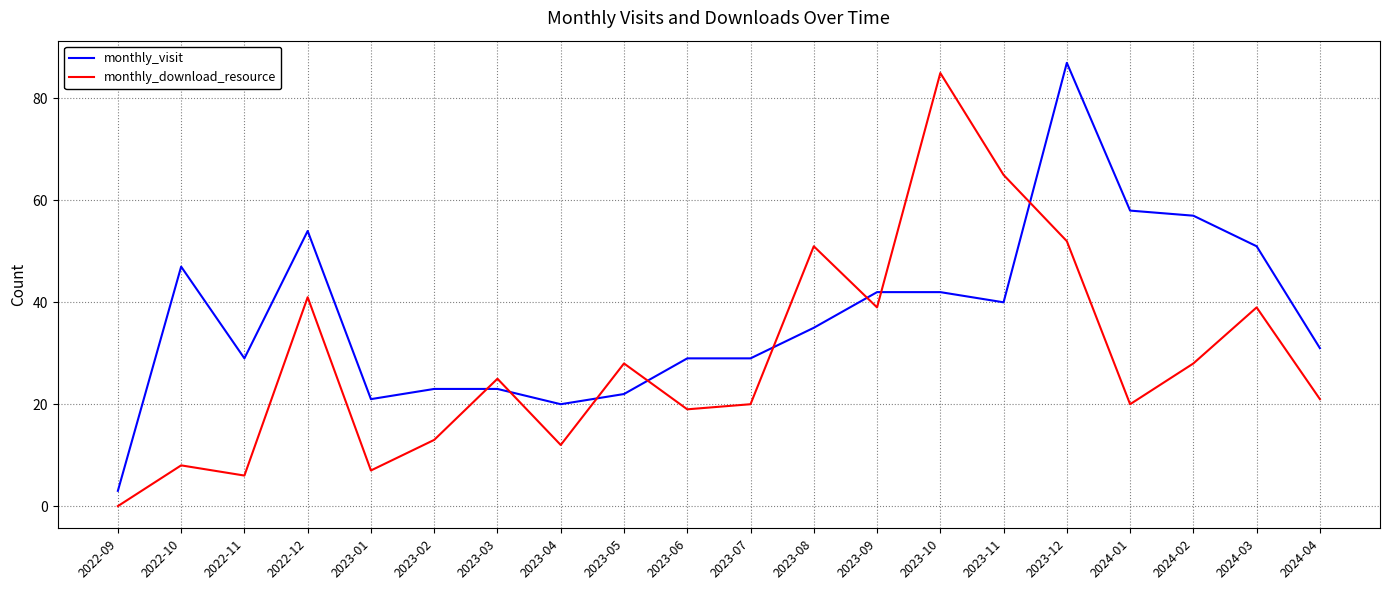

What is the average value of the monthly_visit series?

37